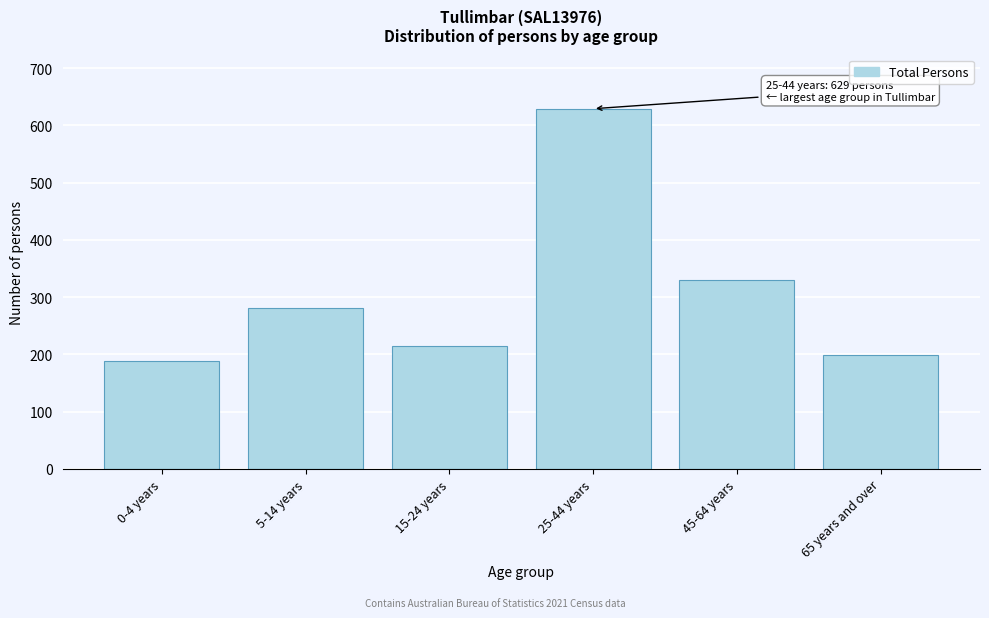

Reading left to right, list all the values displayed in this chart.

188	281	214	629	329	199